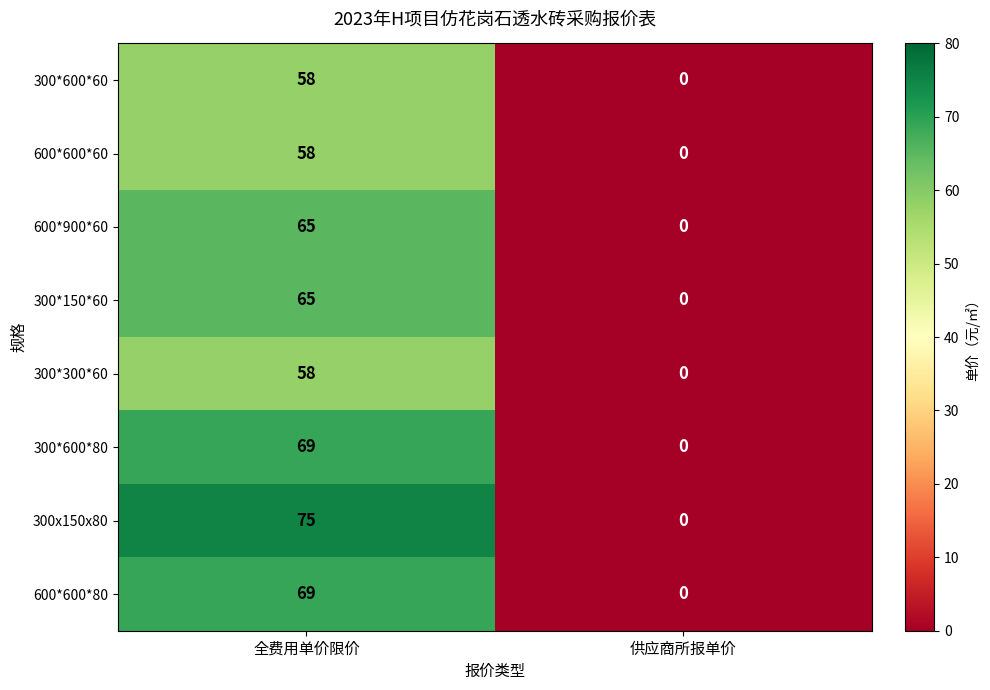

Reading right to left, extract all data points from this chart.

300*600*60: 供应商所报单价=0	全费用单价限价=58
600*600*60: 供应商所报单价=0	全费用单价限价=58
600*900*60: 供应商所报单价=0	全费用单价限价=65
300*150*60: 供应商所报单价=0	全费用单价限价=65
300*300*60: 供应商所报单价=0	全费用单价限价=58
300*600*80: 供应商所报单价=0	全费用单价限价=69
300x150x80: 供应商所报单价=0	全费用单价限价=75
600*600*80: 供应商所报单价=0	全费用单价限价=69